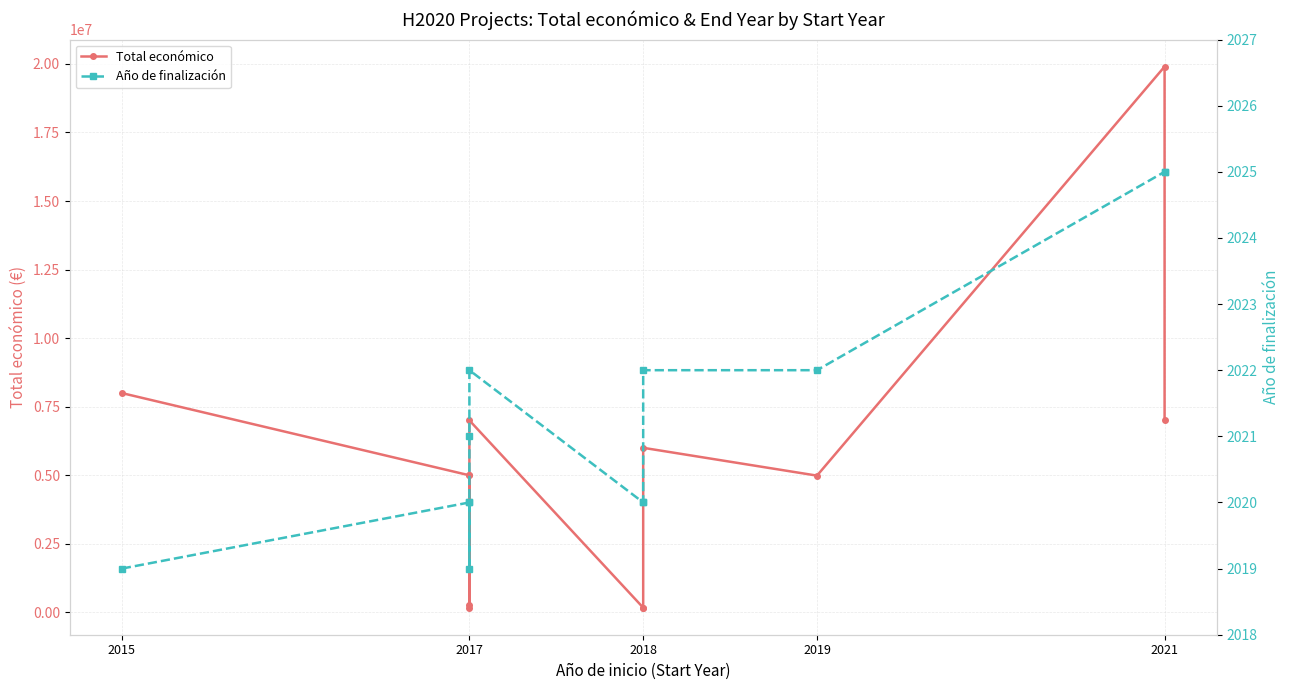

Where is the first local minimum for Año de finalización?

2017